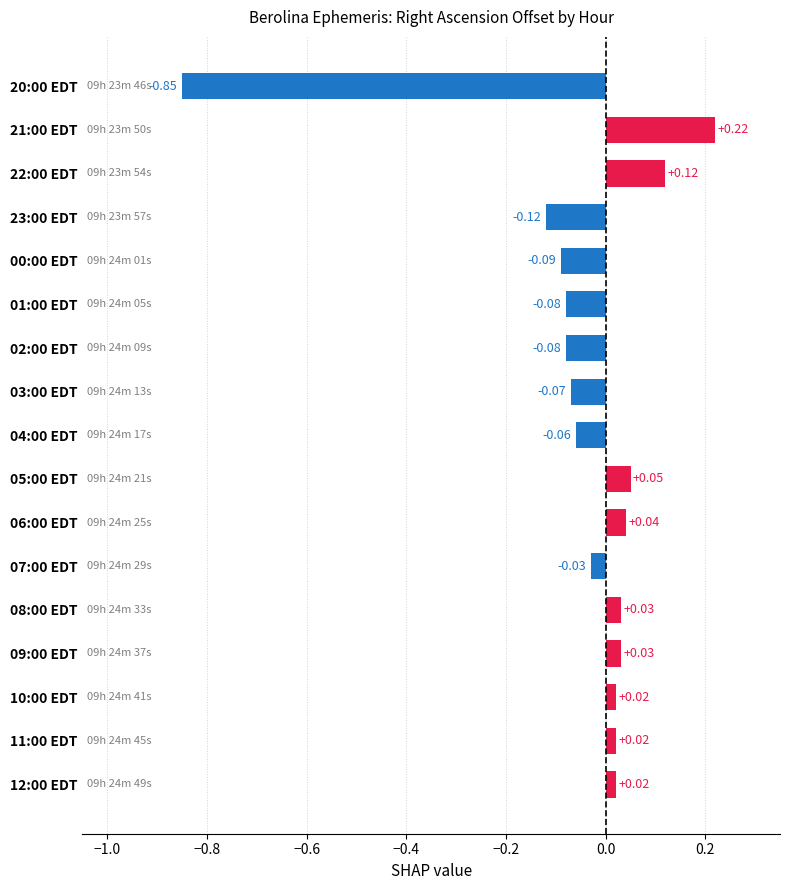

Which has a higher value, 02:00 EDT or 21:00 EDT?

21:00 EDT